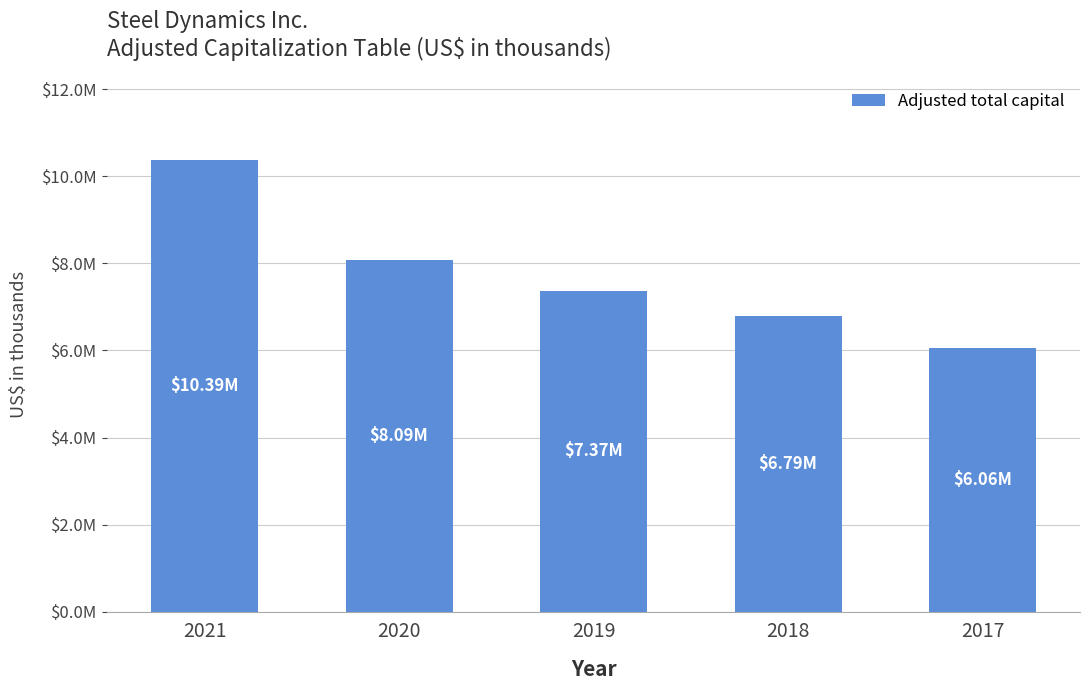

What is the difference between the maximum and minimum values?

4330854